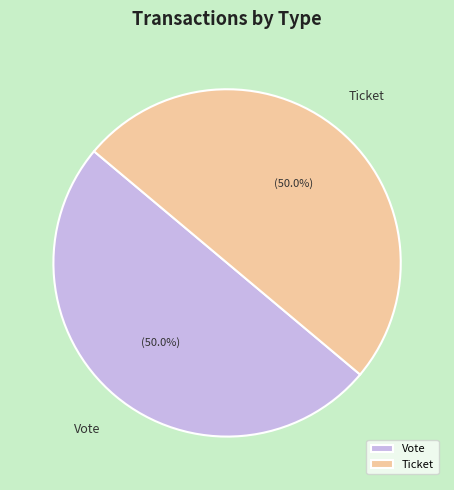

What is the ratio of the value at Vote to the value at Ticket?

1.0